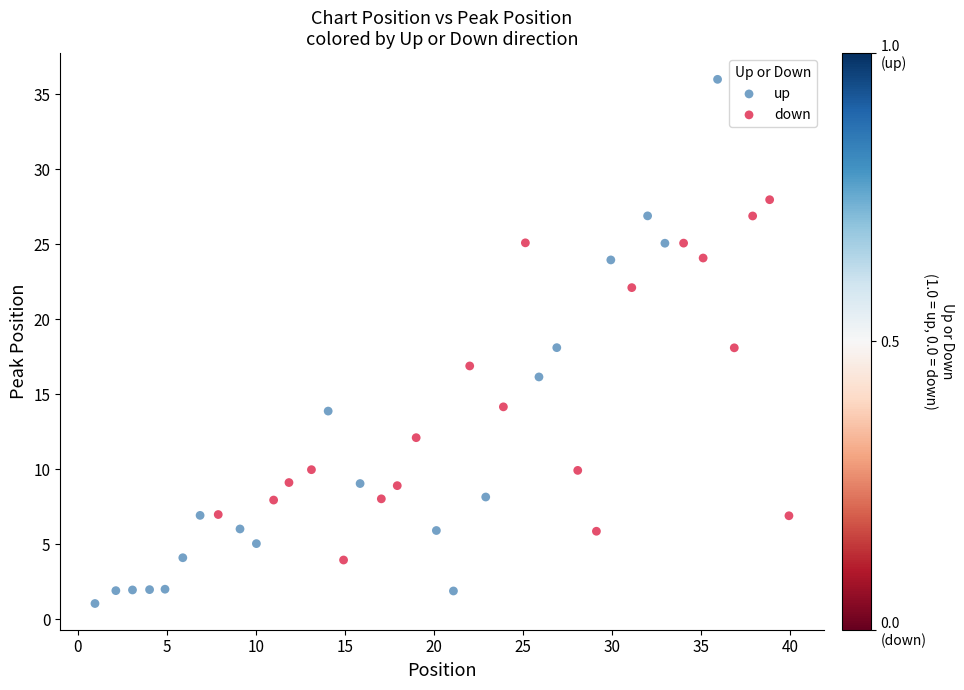

Which series reaches the maximum Y coordinate?

up